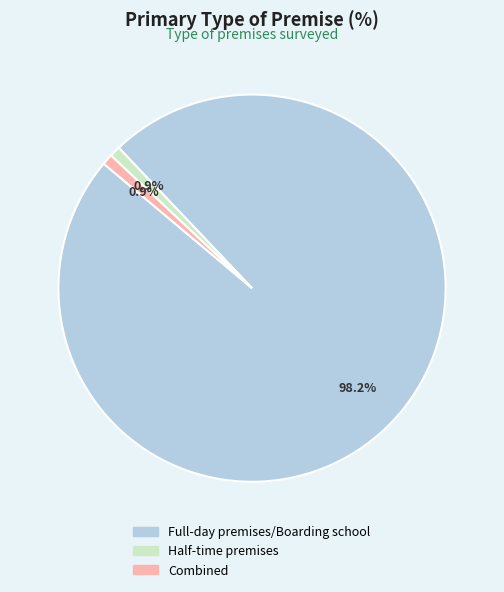

How much of the chart is everything except Combined?

99.1%